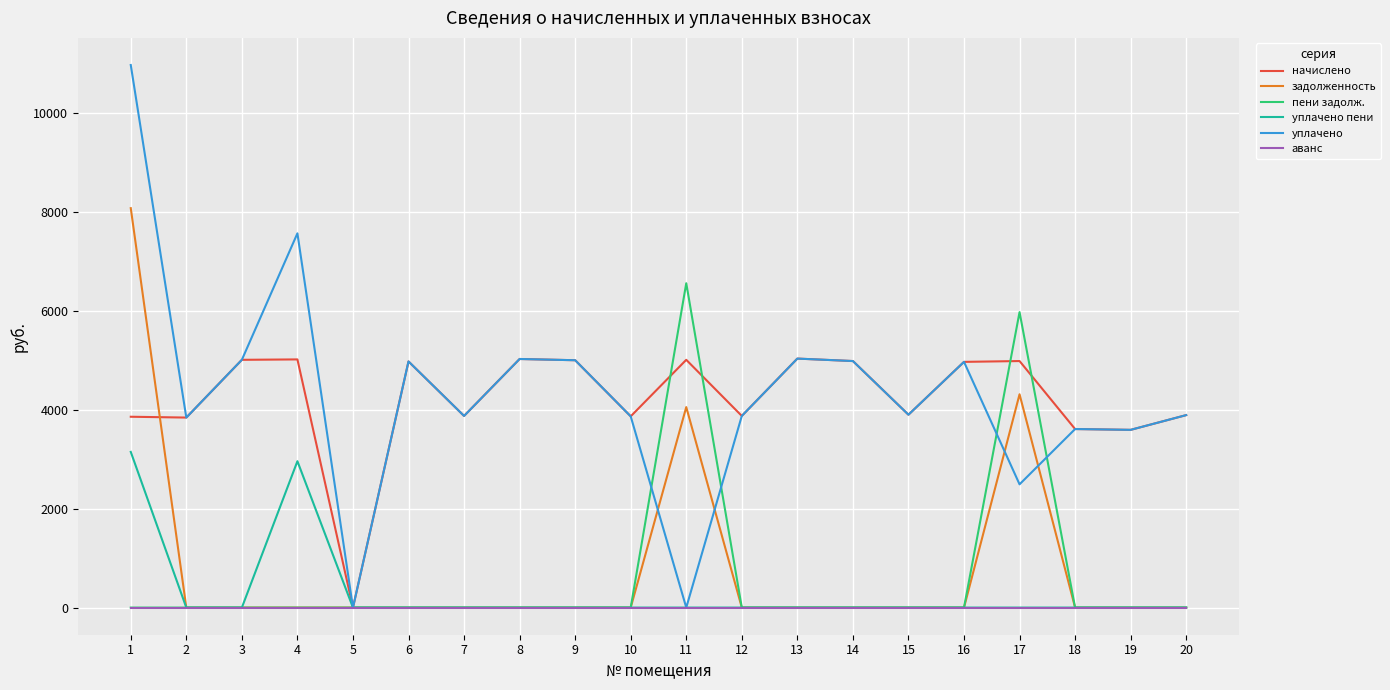

Is the value of задолженность at 20 greater than the value of уплачено at 15?

No